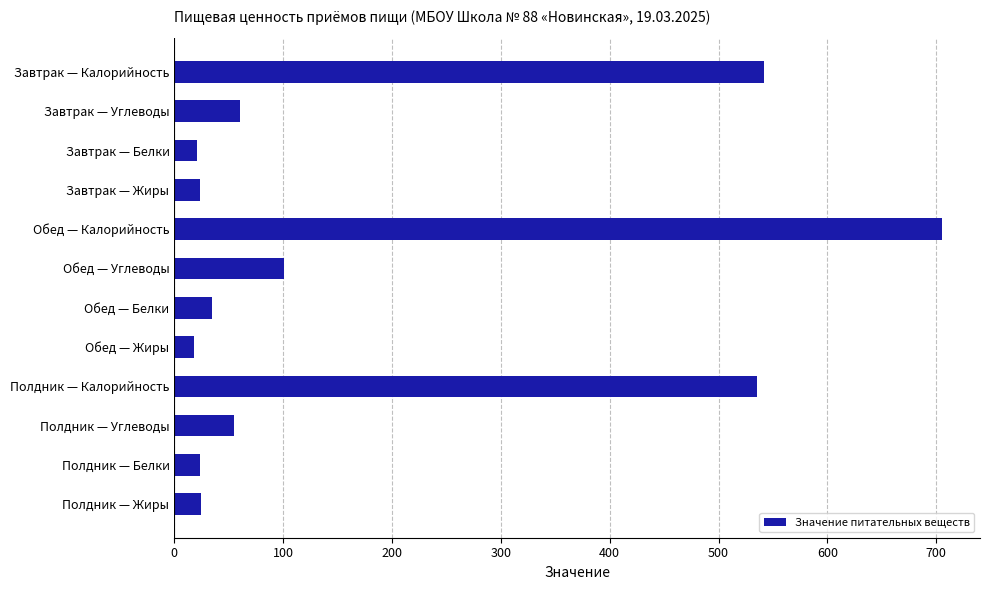

What is the maximum value shown in the chart?

705.0